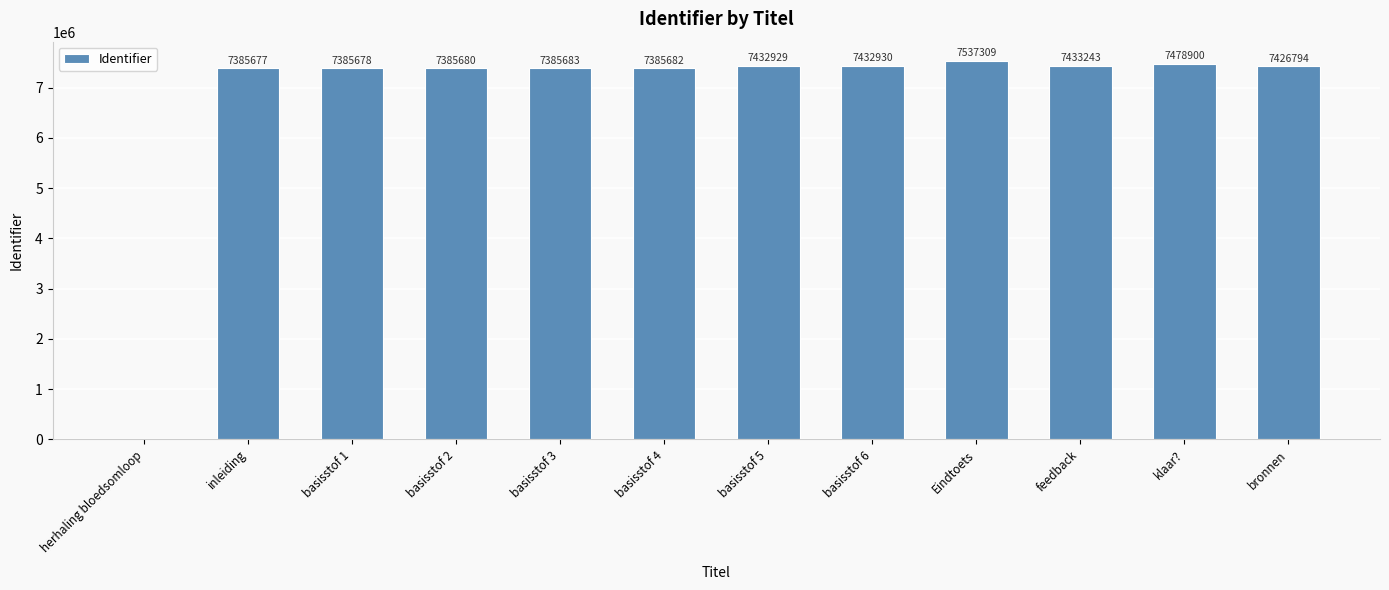

How many values are above zero?

11